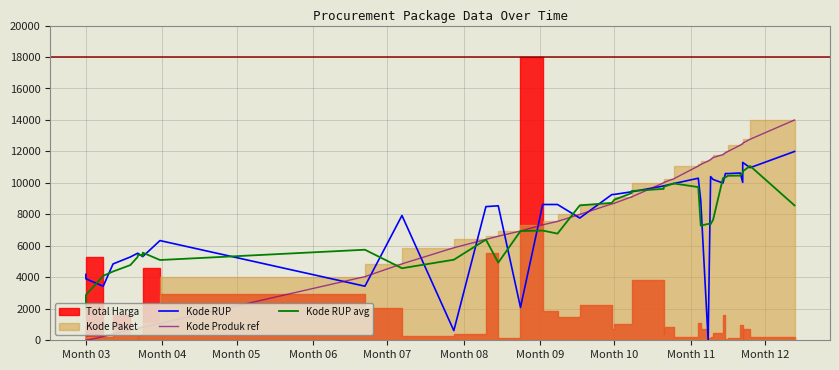

After their last crossing, which series has the higher values: Kode RUP avg or Kode Produk ref?

Kode Produk ref